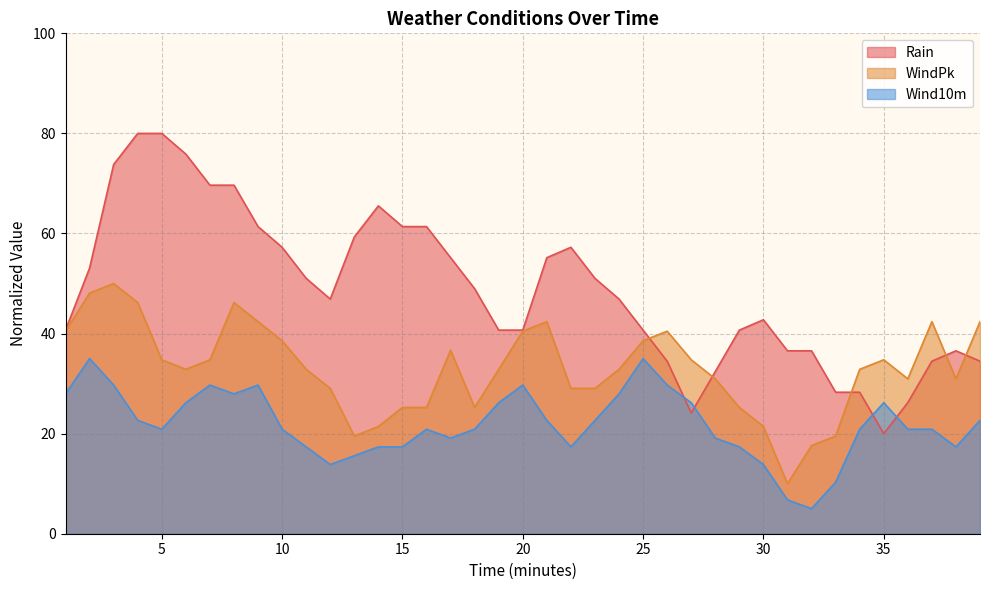

What are all the series names shown in the legend?

Rain, WindPk, Wind10m